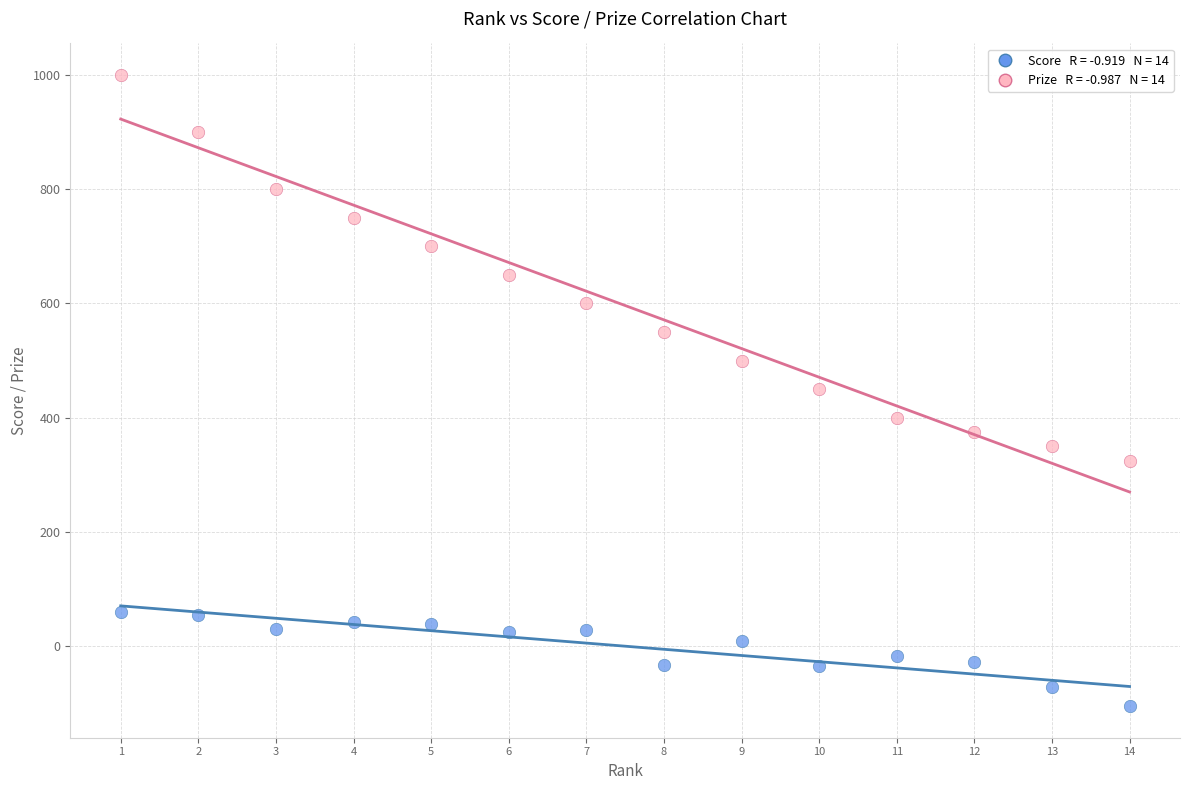

Across all data points, what is the range of X values (max minus min)?

13